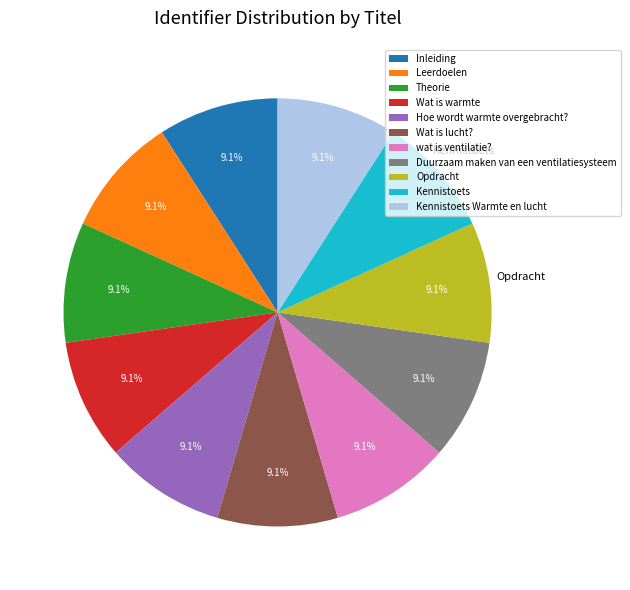

Is the sum of wat is ventilatie? and Kennistoets Warmte en lucht greater than half?

No